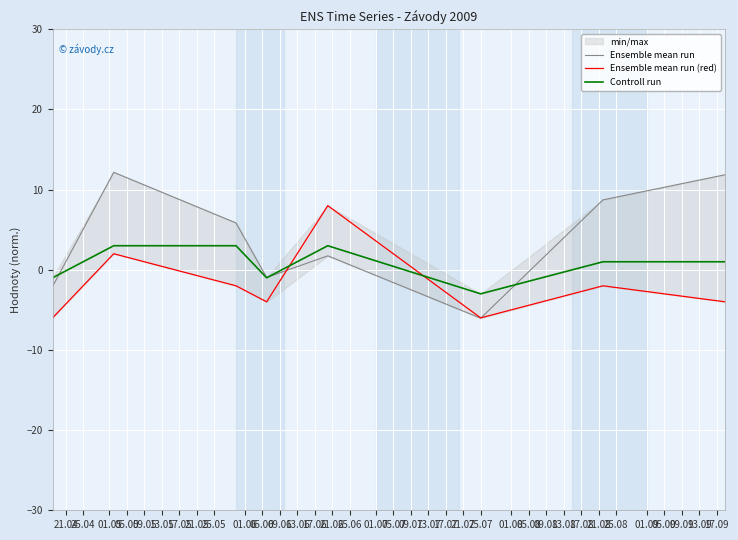

How many interior local valleys does the Ensemble mean run series have?

2